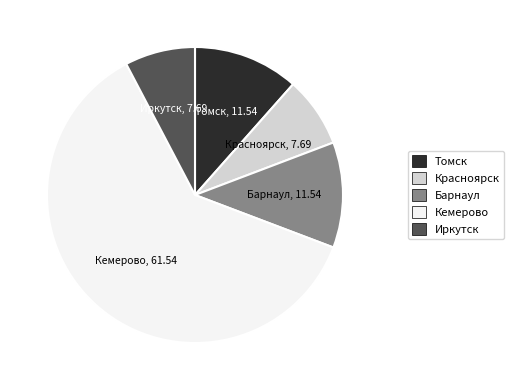

Is the sum of Иркутск and Красноярск greater than half?

No